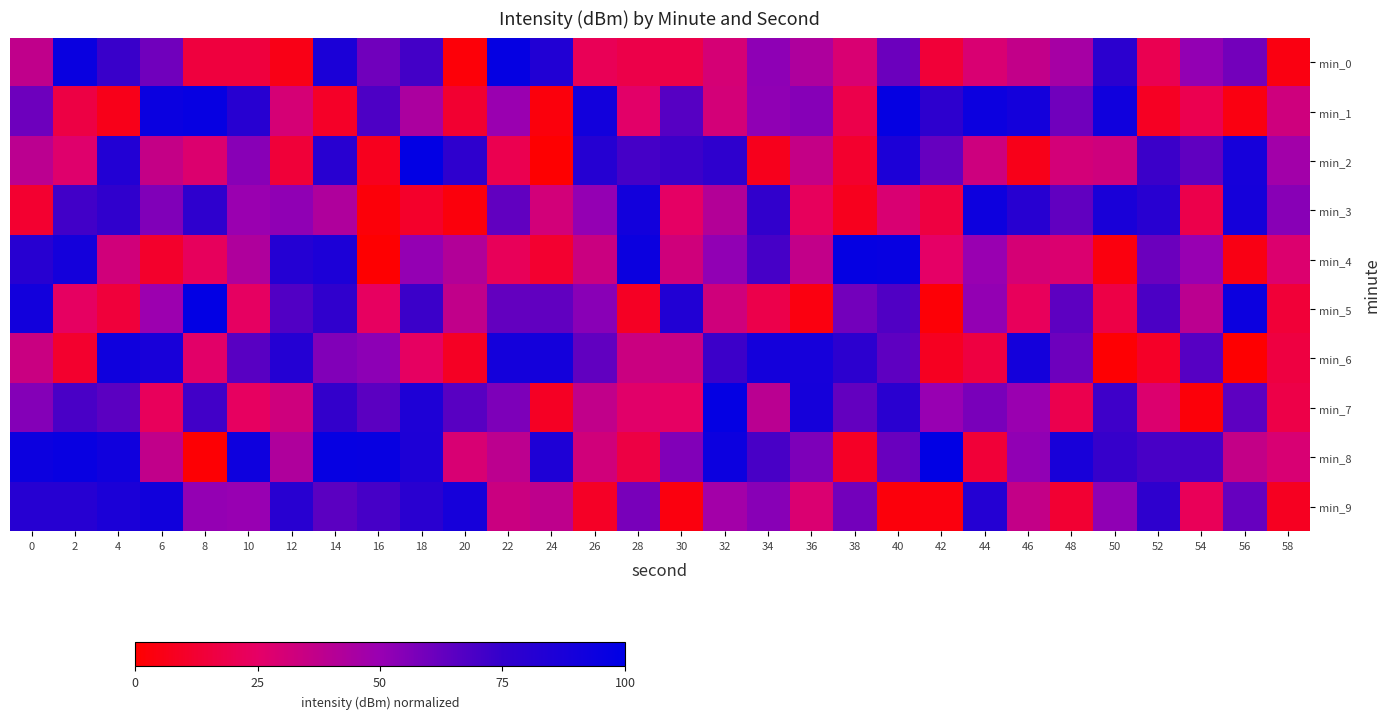

At which category is the sum across all series the highest?

14